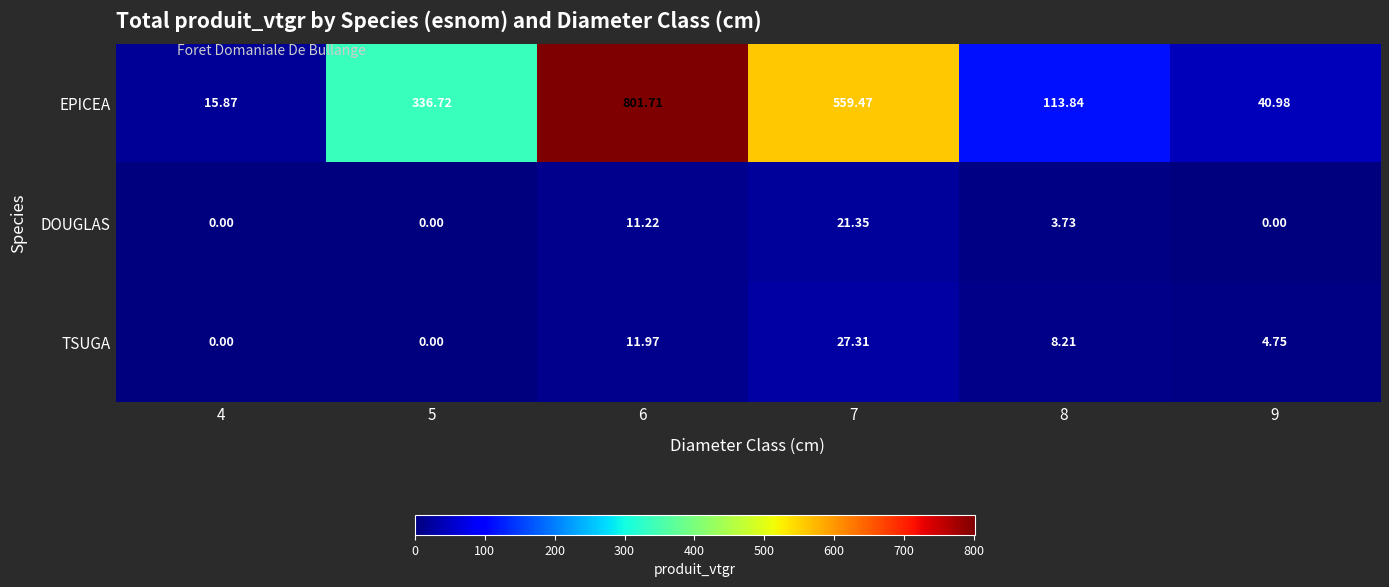

At how many categories does at least one series exceed 394?

2